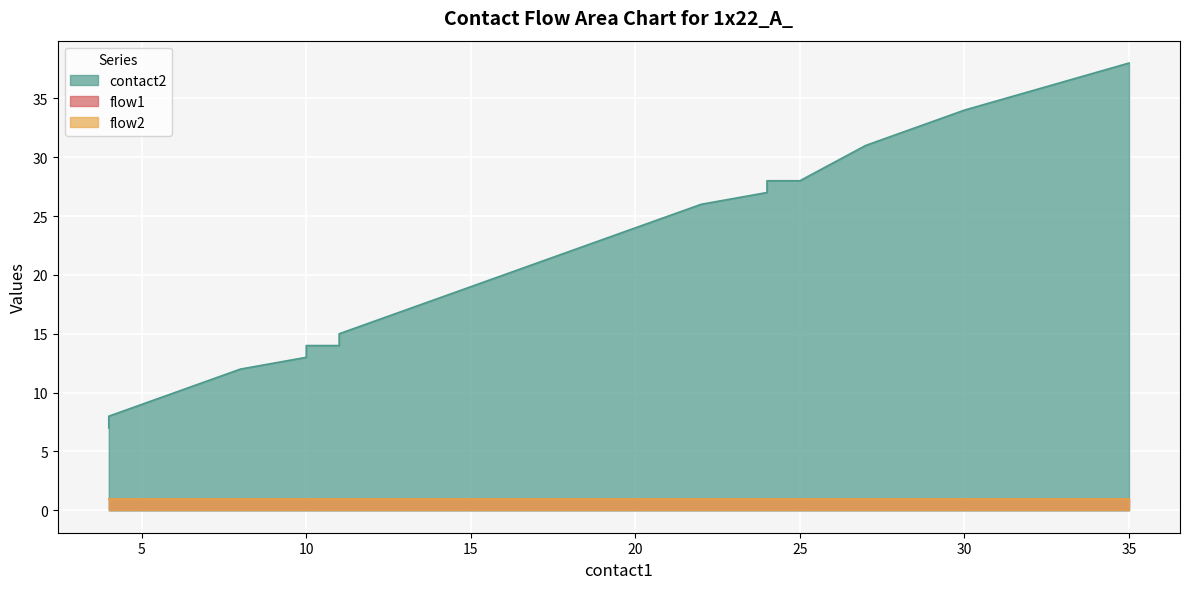

Is the value of contact2 at 6 greater than the value of flow1 at 28?

Yes